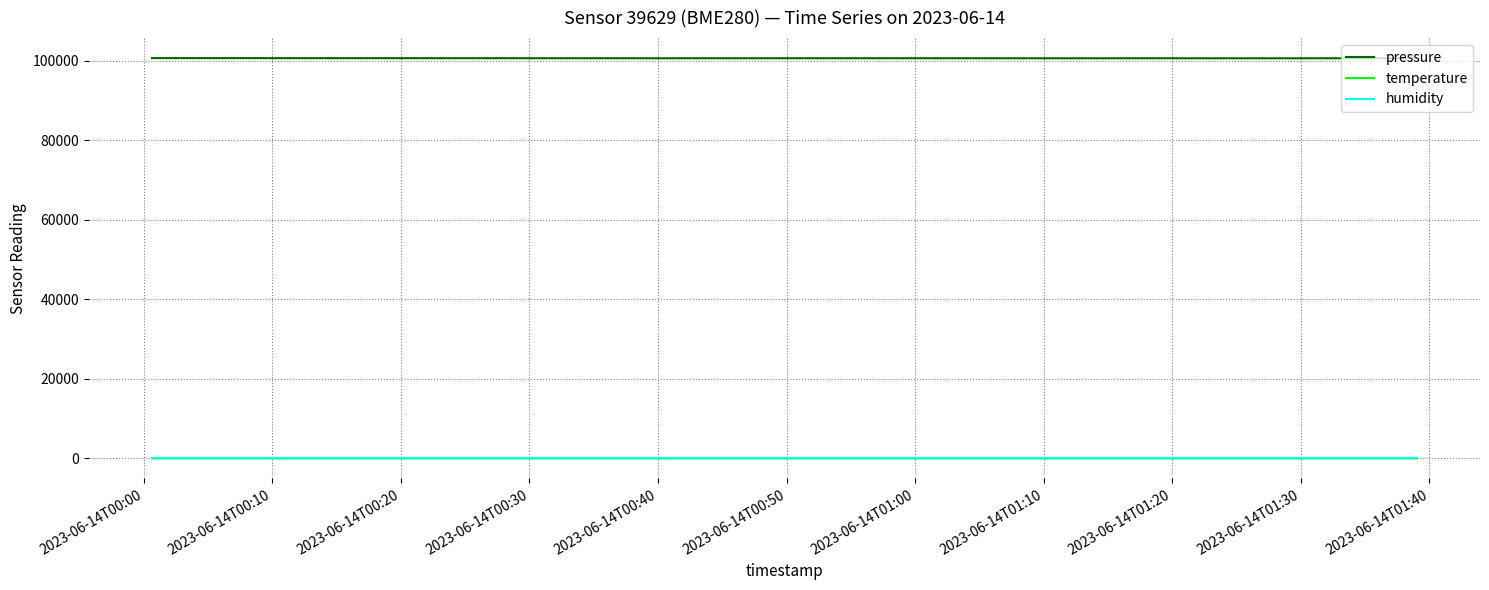

Which series has the largest total across all categories?

pressure